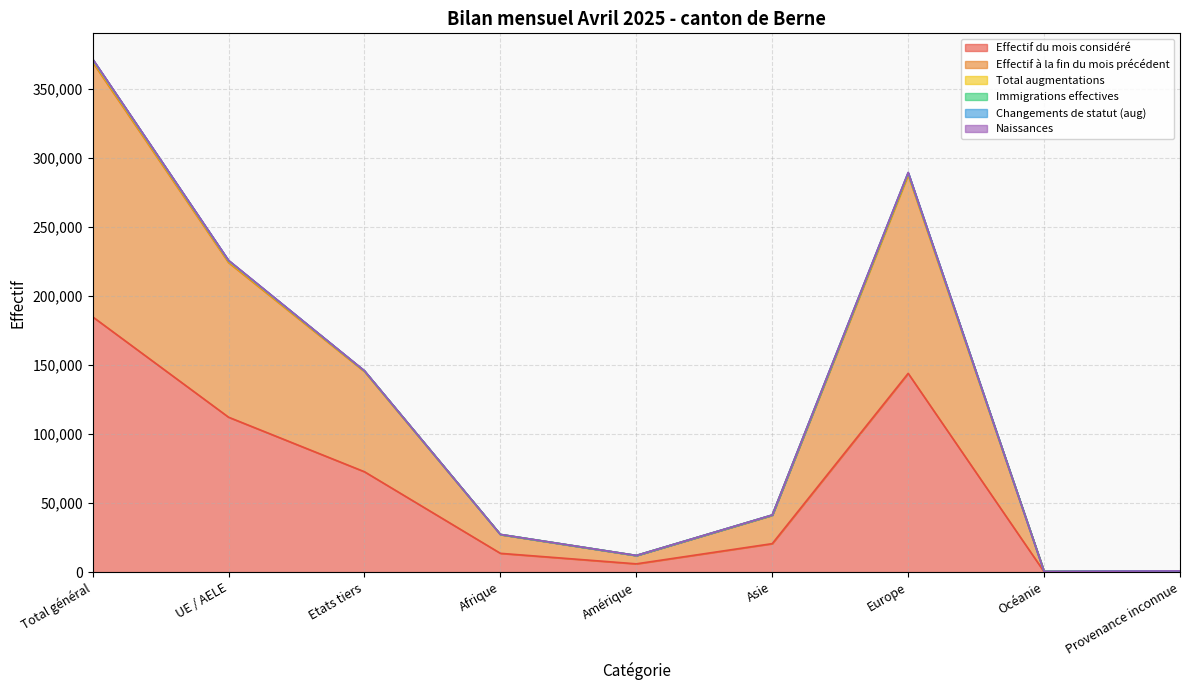

At which category is the sum across all series the highest?

Total général